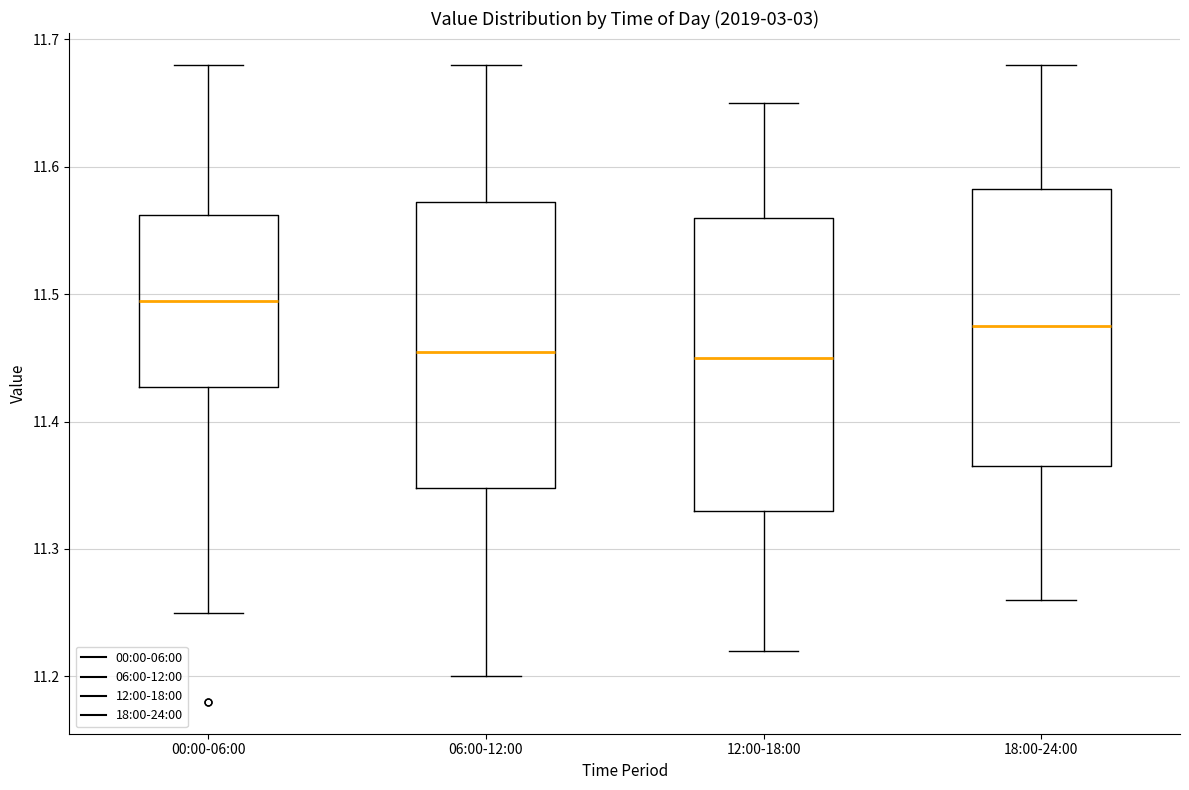

Reading left to right, read every box against the y-axis: the position of its median line, the range the box covers, and the ends of its whiskers. The values are not printed on the chart, so give them approximately, as read against the axis.

00:00-06:00: median 11.50, box 11.43 to 11.56, whiskers 11.25 to 11.68
06:00-12:00: median 11.46, box 11.35 to 11.57, whiskers 11.20 to 11.68
12:00-18:00: median 11.45, box 11.33 to 11.56, whiskers 11.22 to 11.65
18:00-24:00: median 11.48, box 11.37 to 11.58, whiskers 11.26 to 11.68